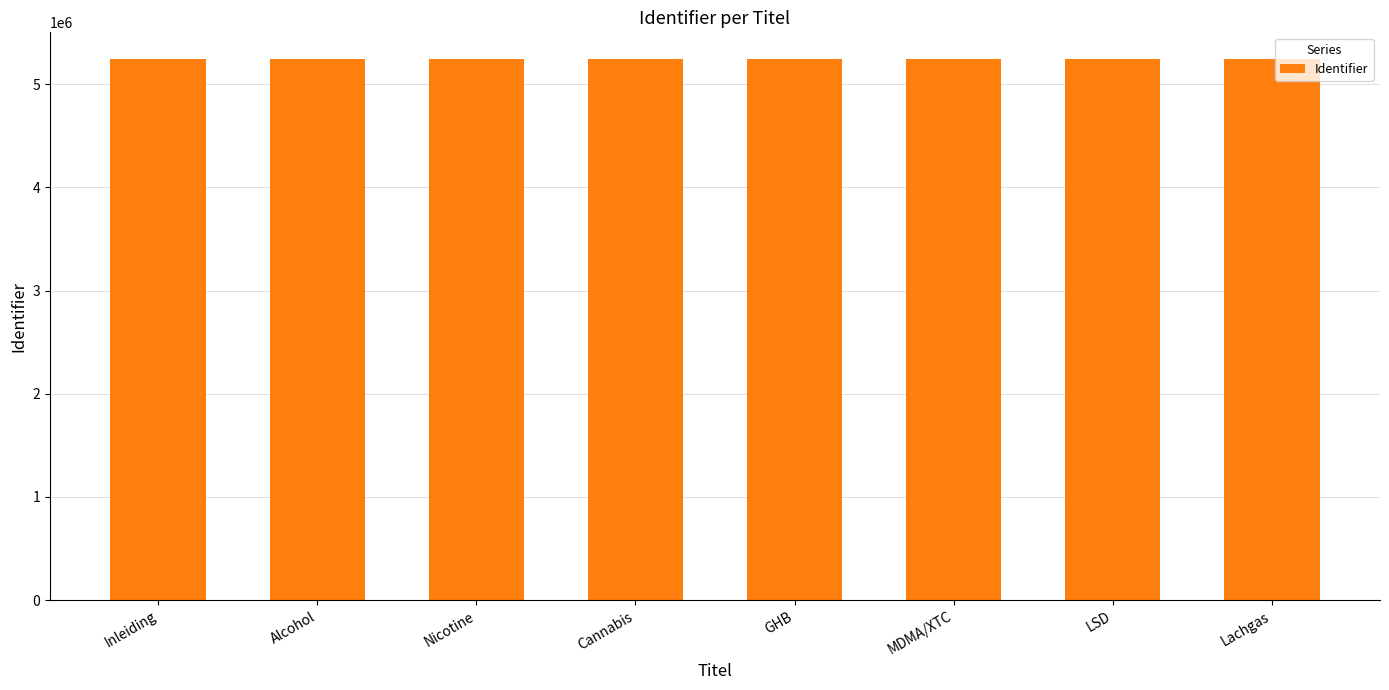

Is it true that the value at MDMA/XTC is 1403278?

False